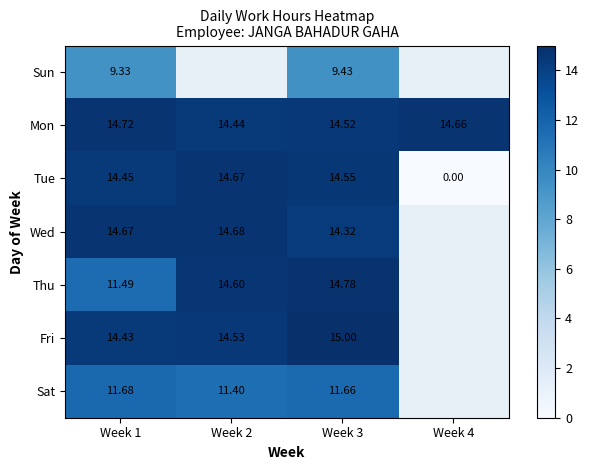

At Week 3, list the series in order from smallest to largest.

Sun, Sat, Wed, Mon, Tue, Thu, Fri